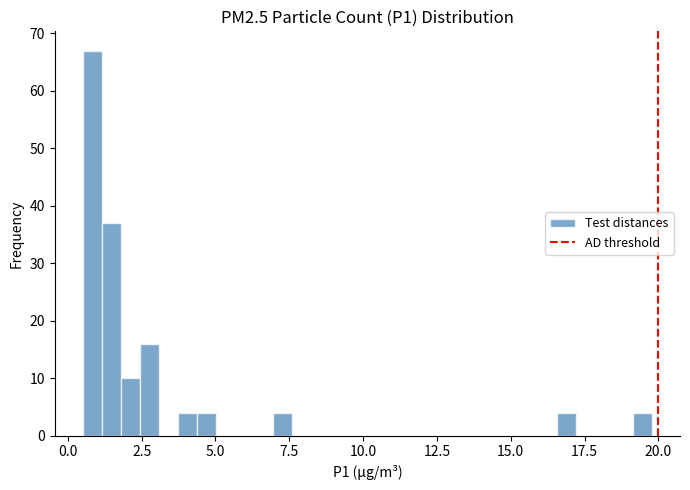

Around what value on the x-axis is the tallest bar? Give the approximate position of its centre, as read against the axis.

1.0